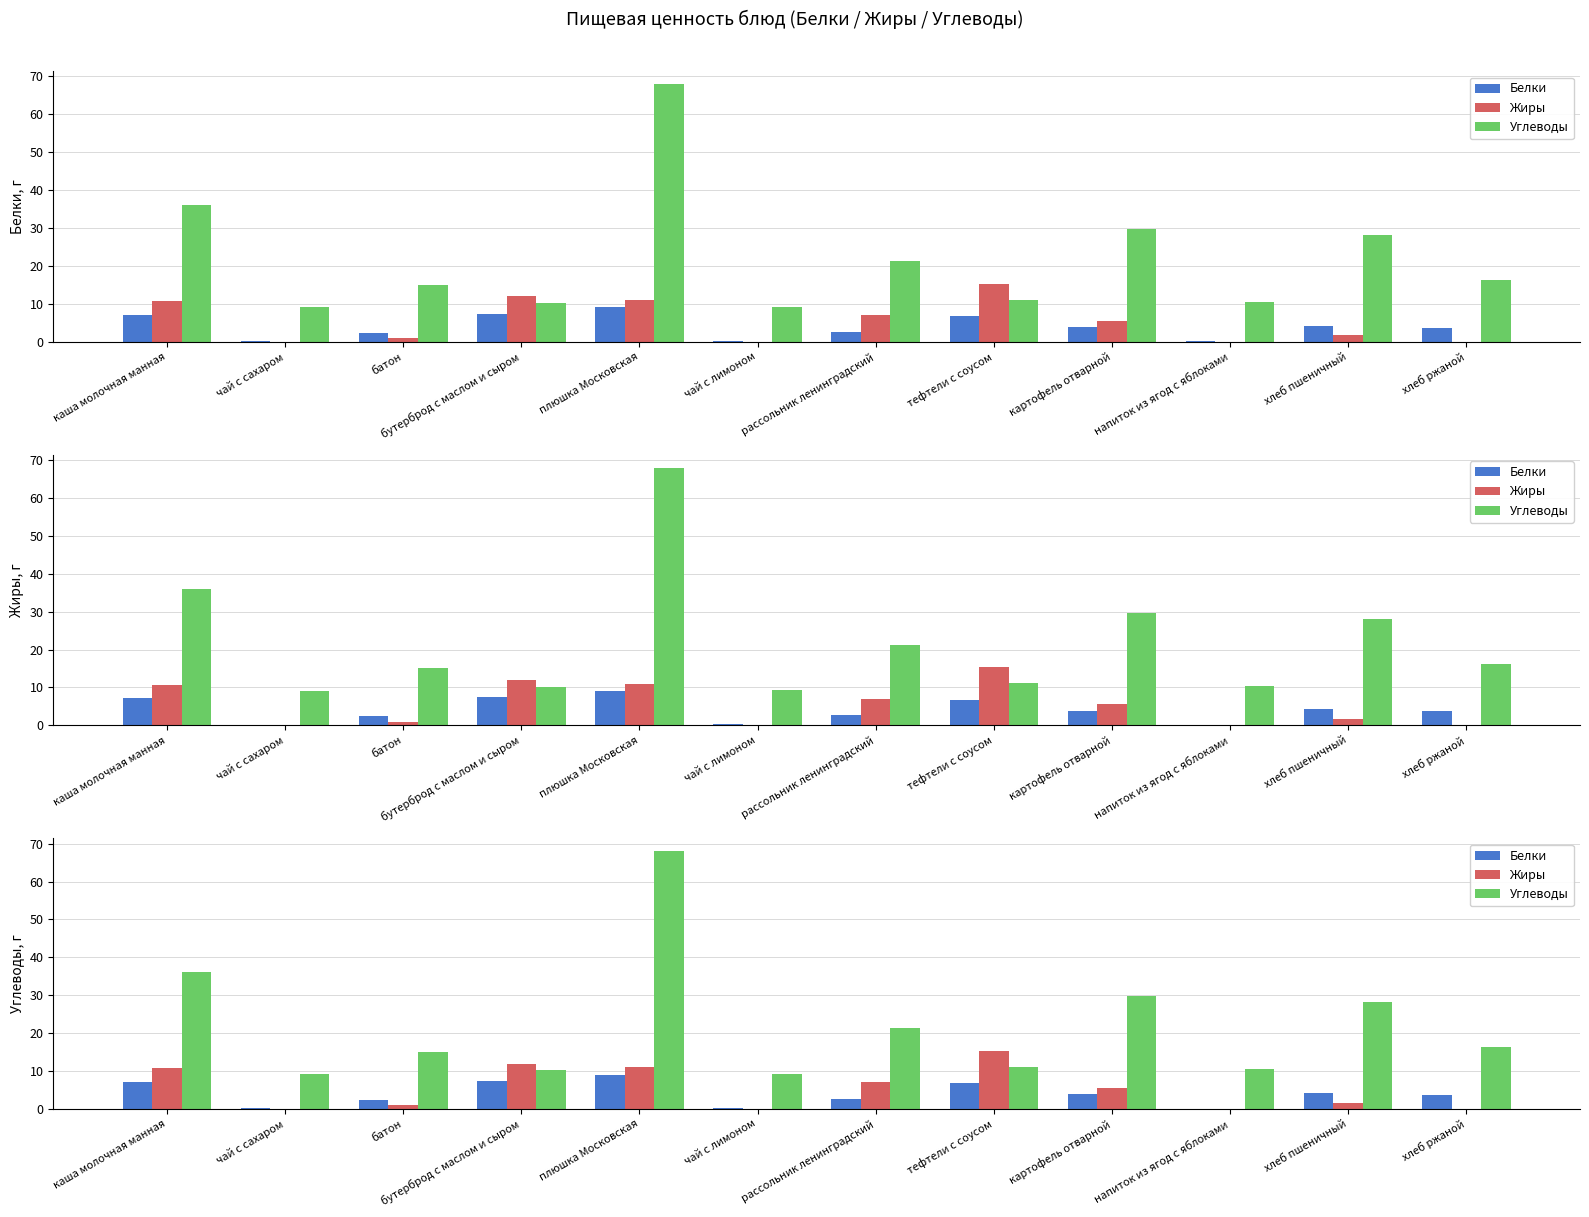

Which series has the largest total across all categories?

Углеводы